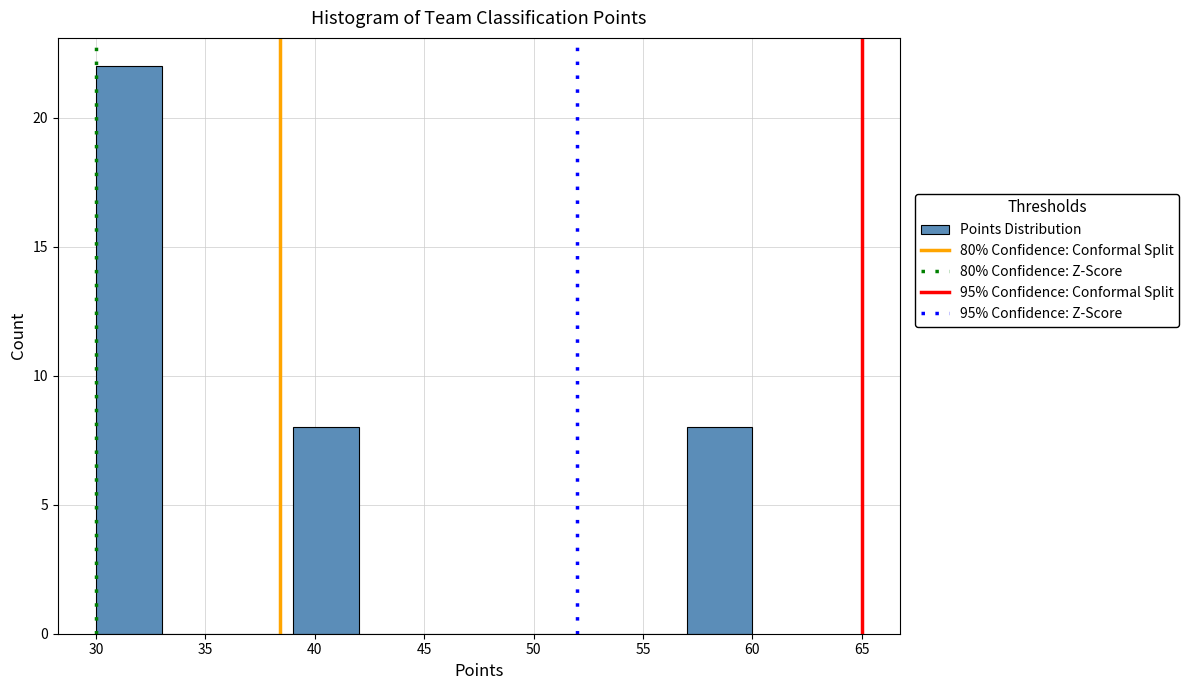

Reading left to right, transcribe this chart: for each bar, give the range it covers on the x-axis and its height. The values are not printed on the chart, so give them approximately, as read against the axis.

30 to 33: 22
33 to 36: 0
36 to 39: 0
39 to 42: 8
42 to 45: 0
45 to 48: 0
48 to 51: 0
51 to 54: 0
54 to 57: 0
57 to 60: 8